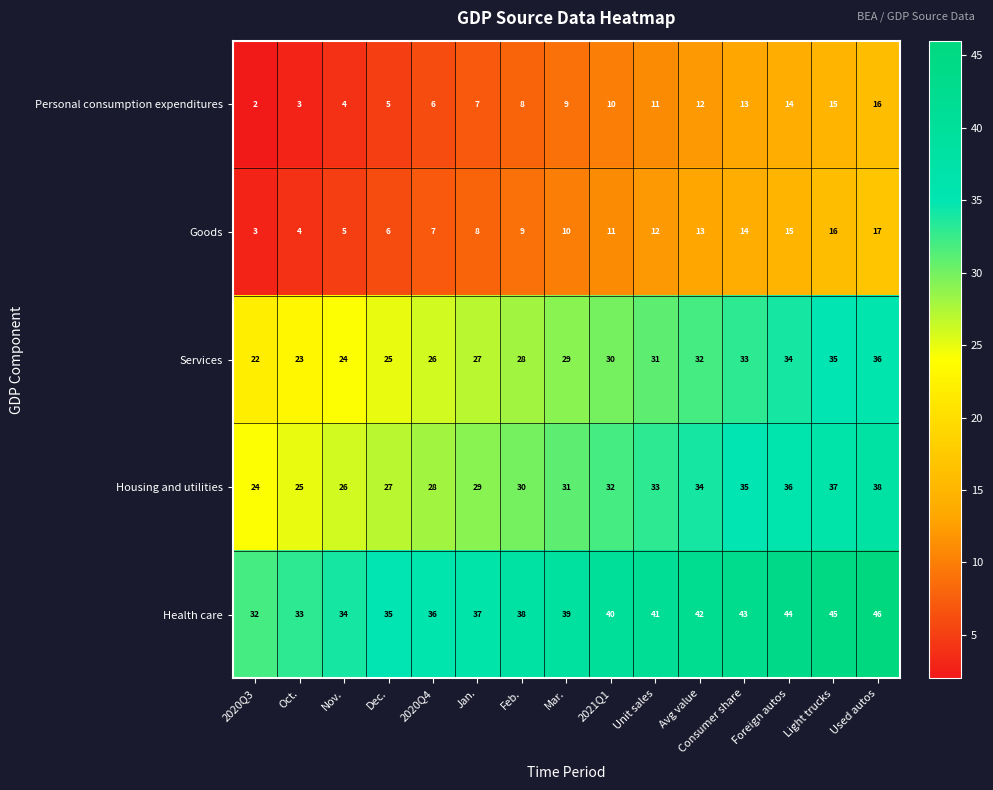

What is the greatest value displayed?

46